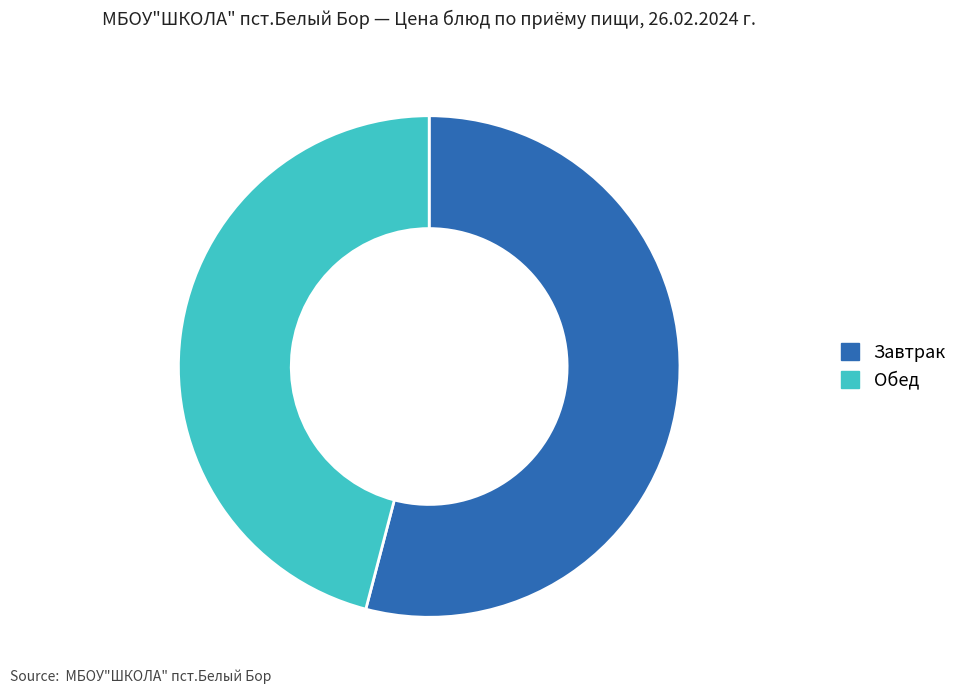

How many segments does this pie chart have?

2